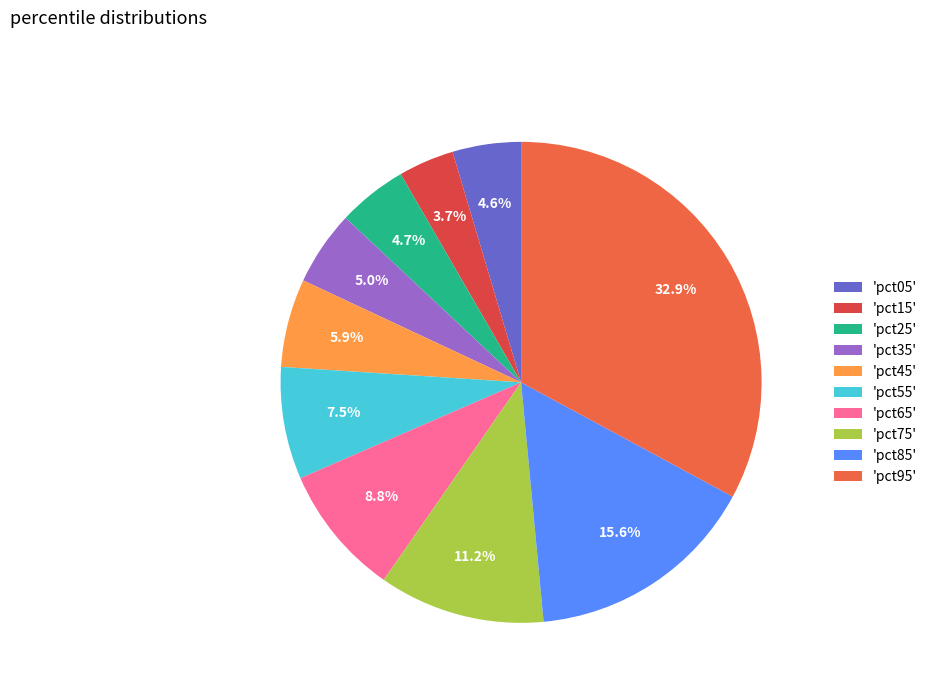

How many slices are in this pie chart?

10